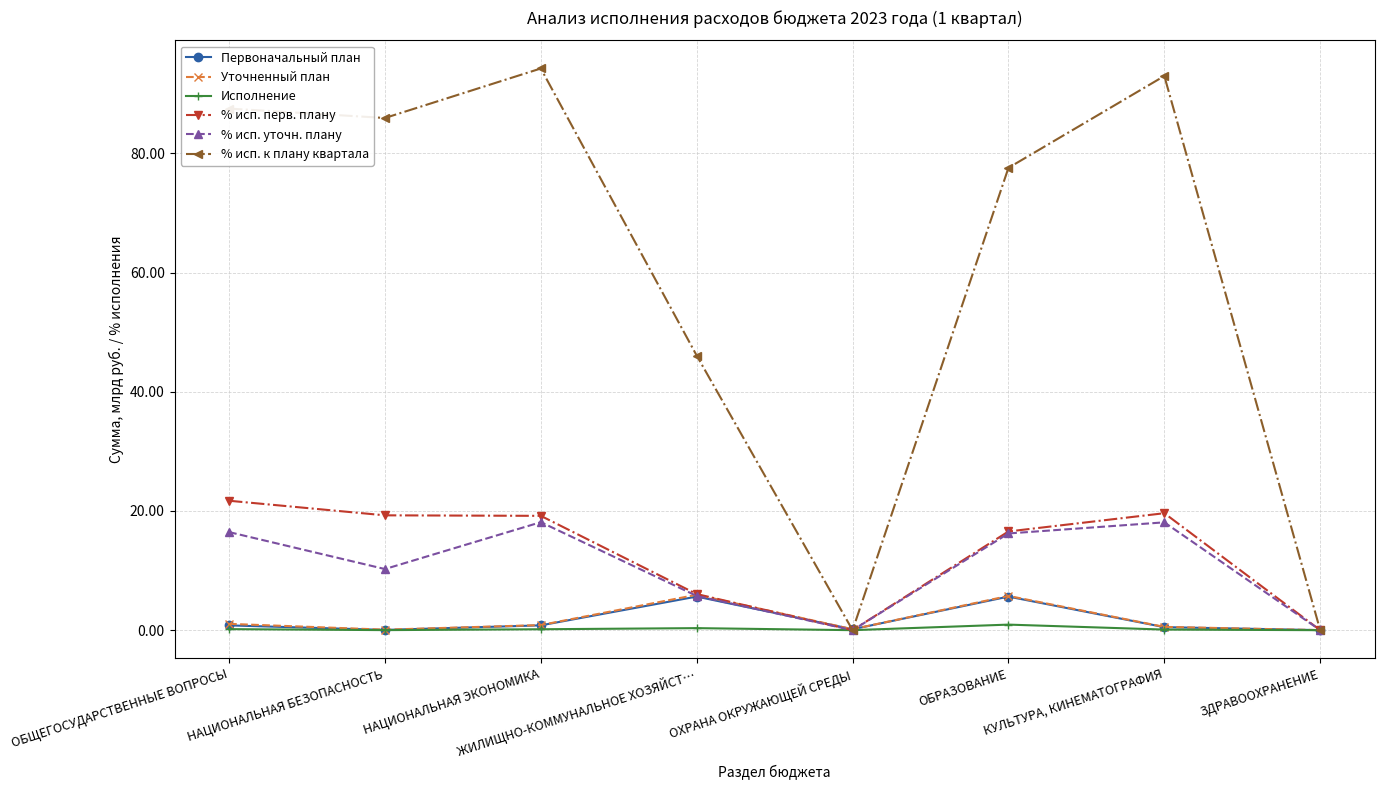

What is the difference between the second highest and second lowest values in the % исп. уточн. плану series?

18.1